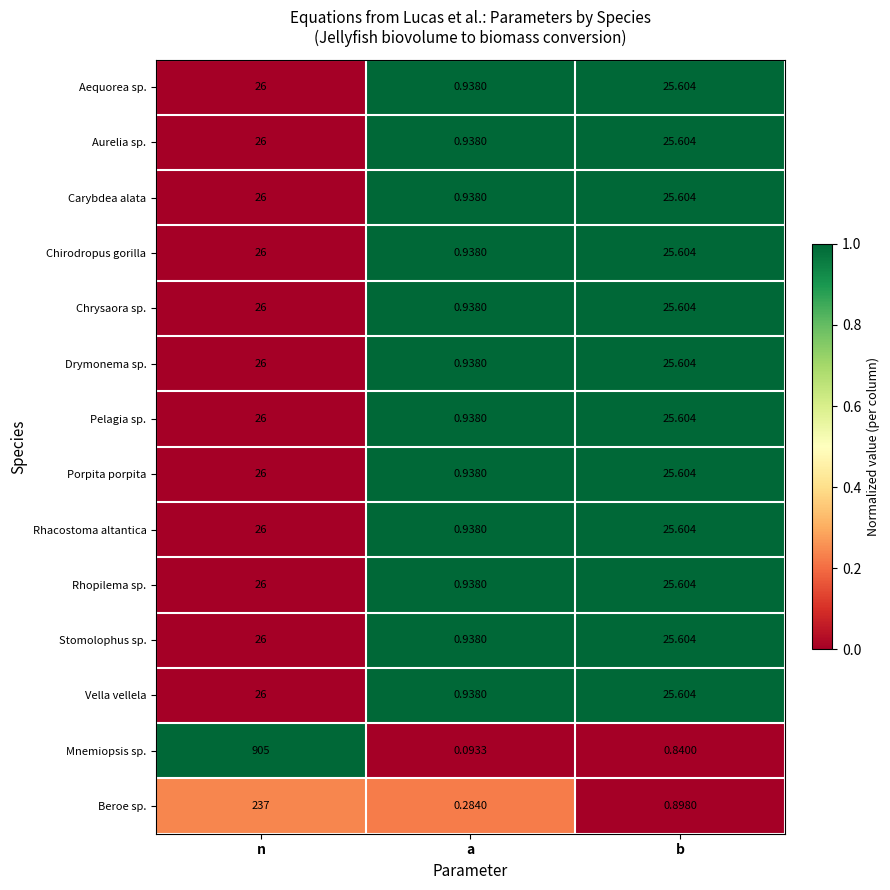

At which category is the sum across all series the highest?

n